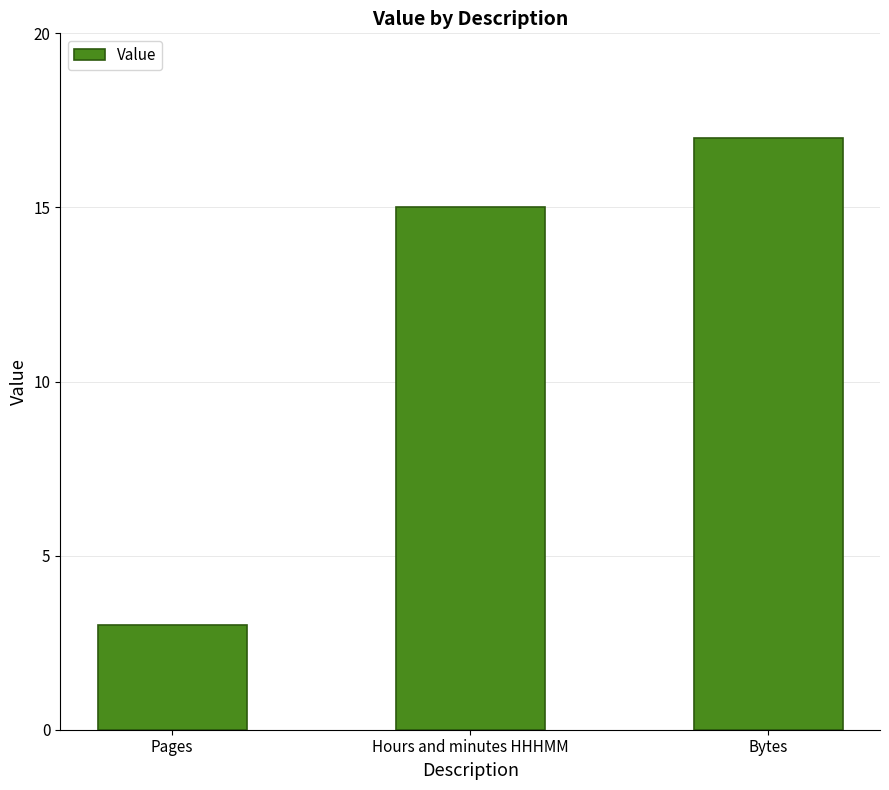

Reading right to left, transcribe all the data shown in this chart.

Bytes=17	Hours and minutes HHHMM=15	Pages=3